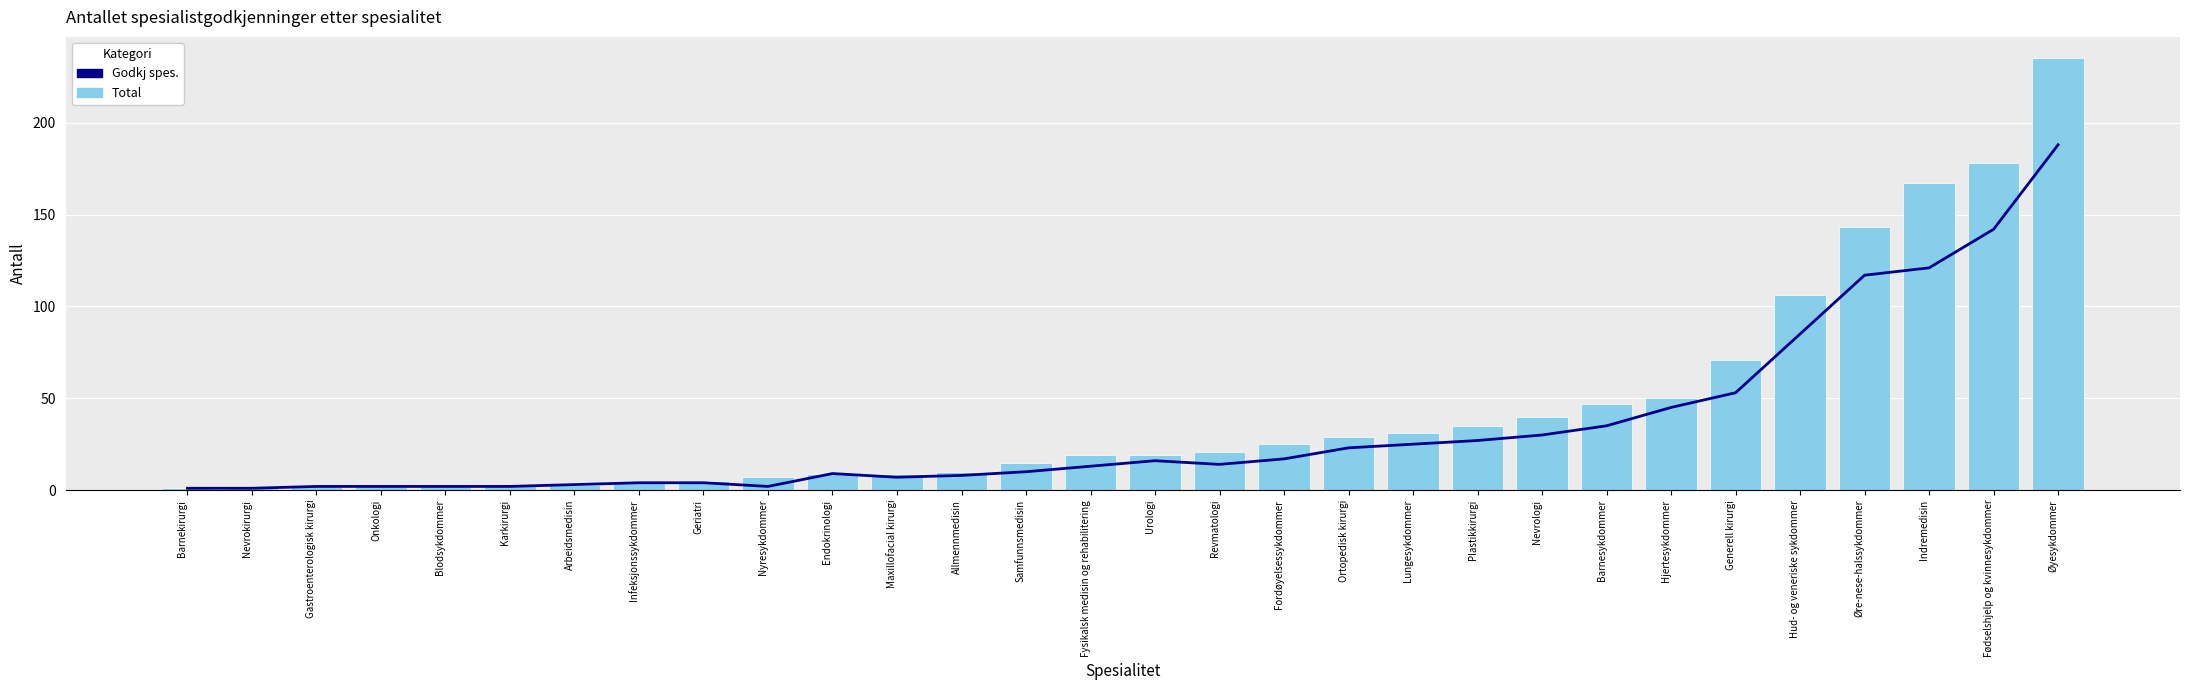

Count the number of categories in the chart.

30